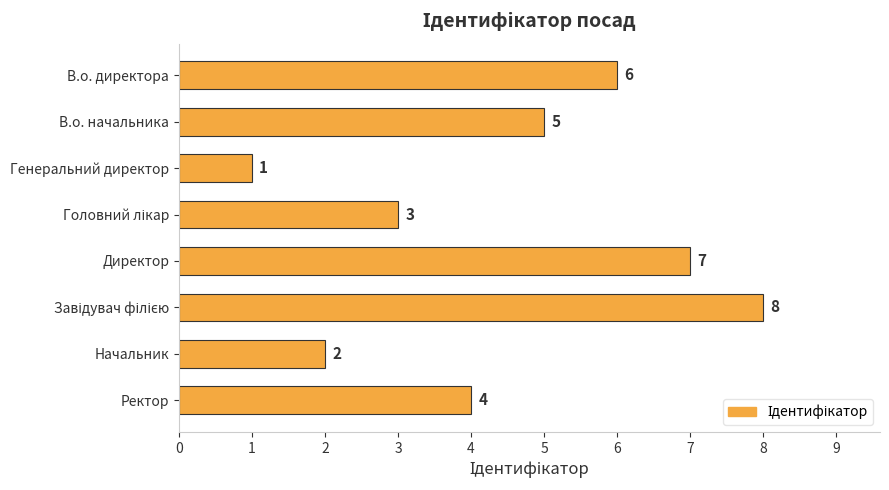

How many bars are there in total?

8